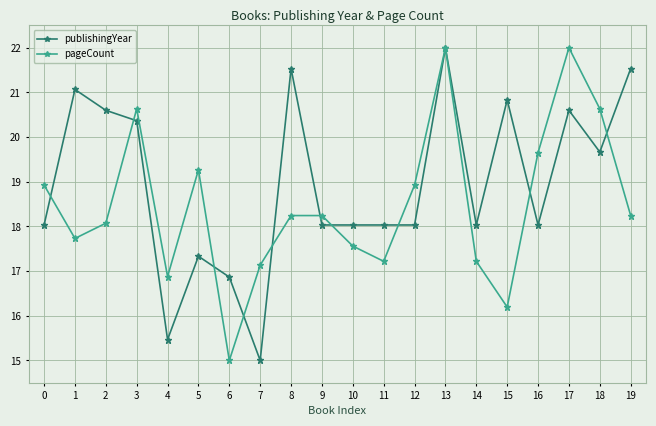

True or false: publishingYear has more than 1 points higher than both neighbors.

True